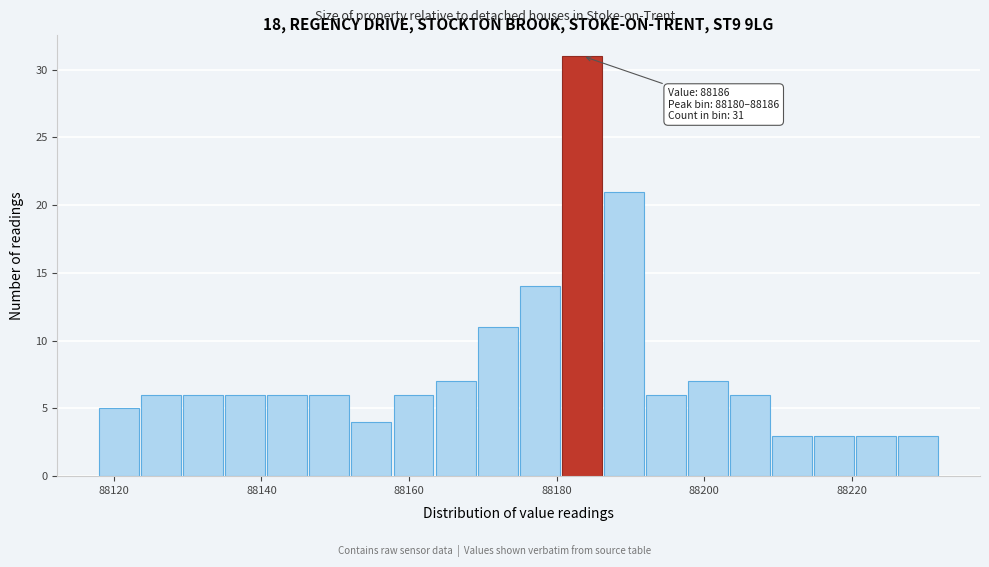

Read against the x-axis, roughly where is the centre of the tallest bar?

88184